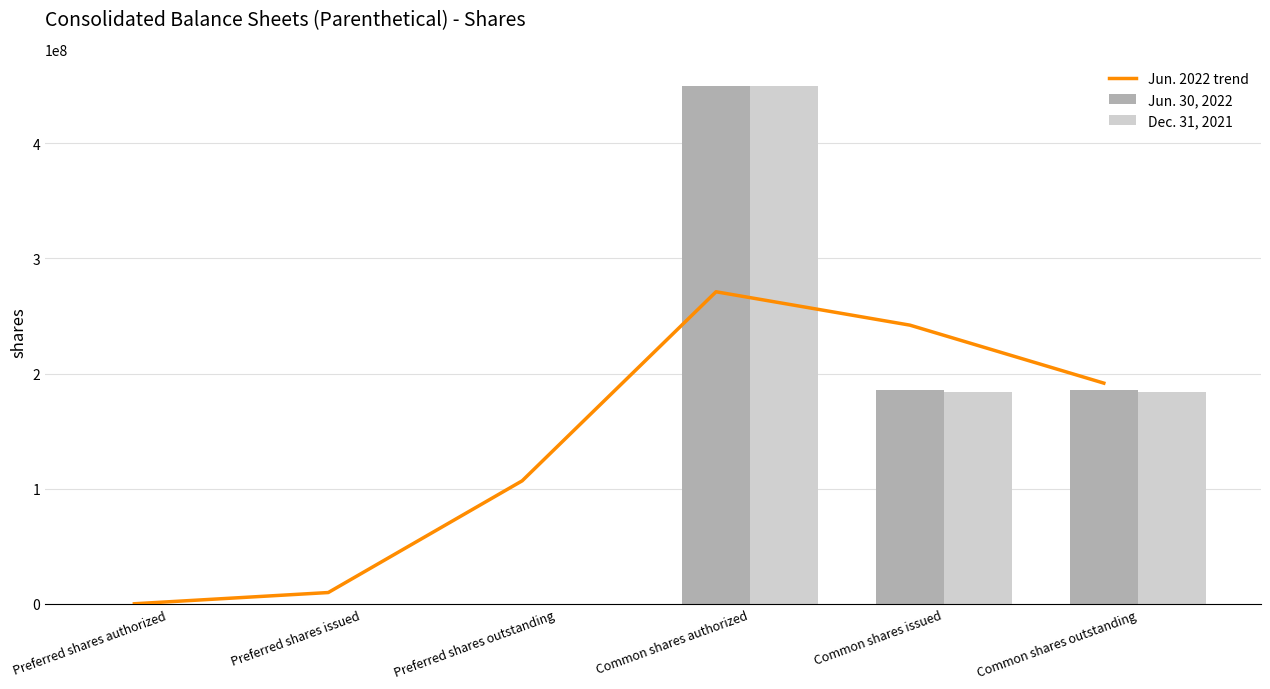

What are all the series names shown in the legend?

Jun. 2022 trend, Jun. 30, 2022, Dec. 31, 2021